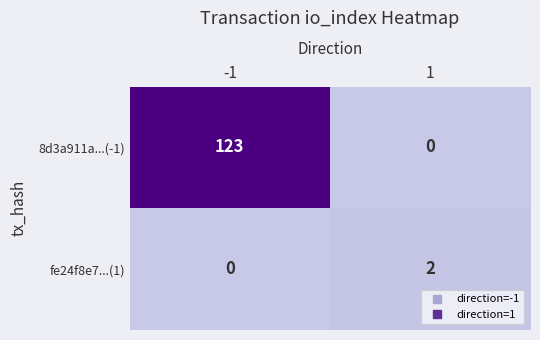

List the series in order of their peak value, lowest first.

fe24f8e7...(1), 8d3a911a...(-1)